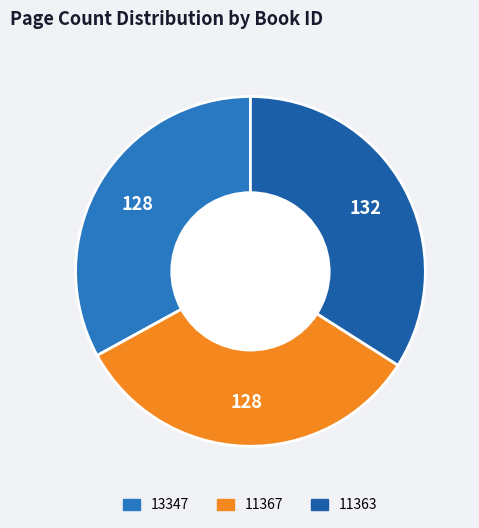

How many segments does this pie chart have?

3